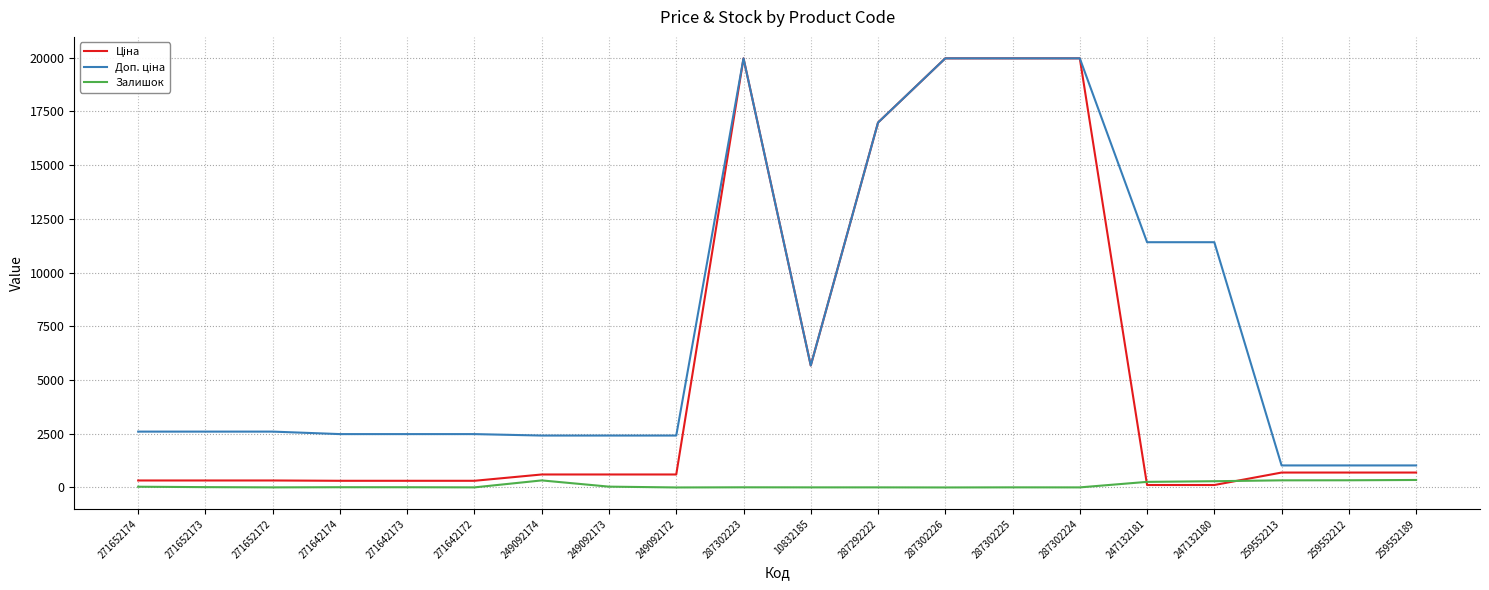

What is the greatest value displayed?

19964.2